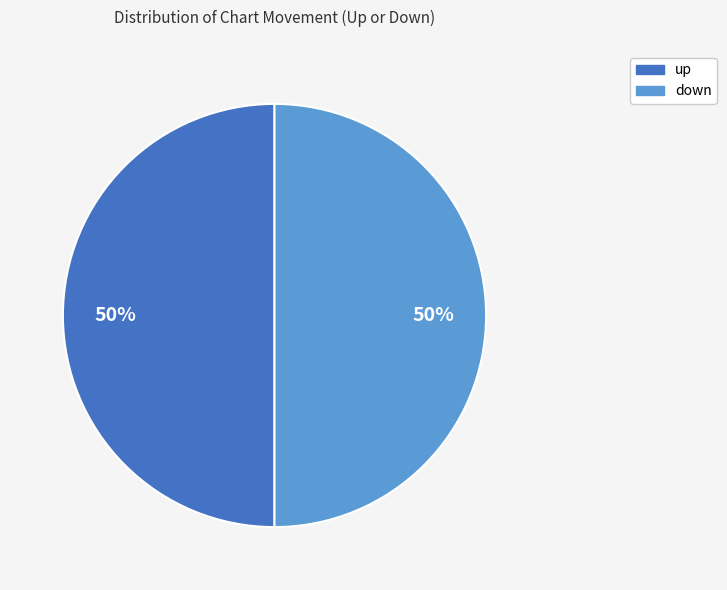

To the nearest percent, what is the difference between the down and up slice percentages?

0%